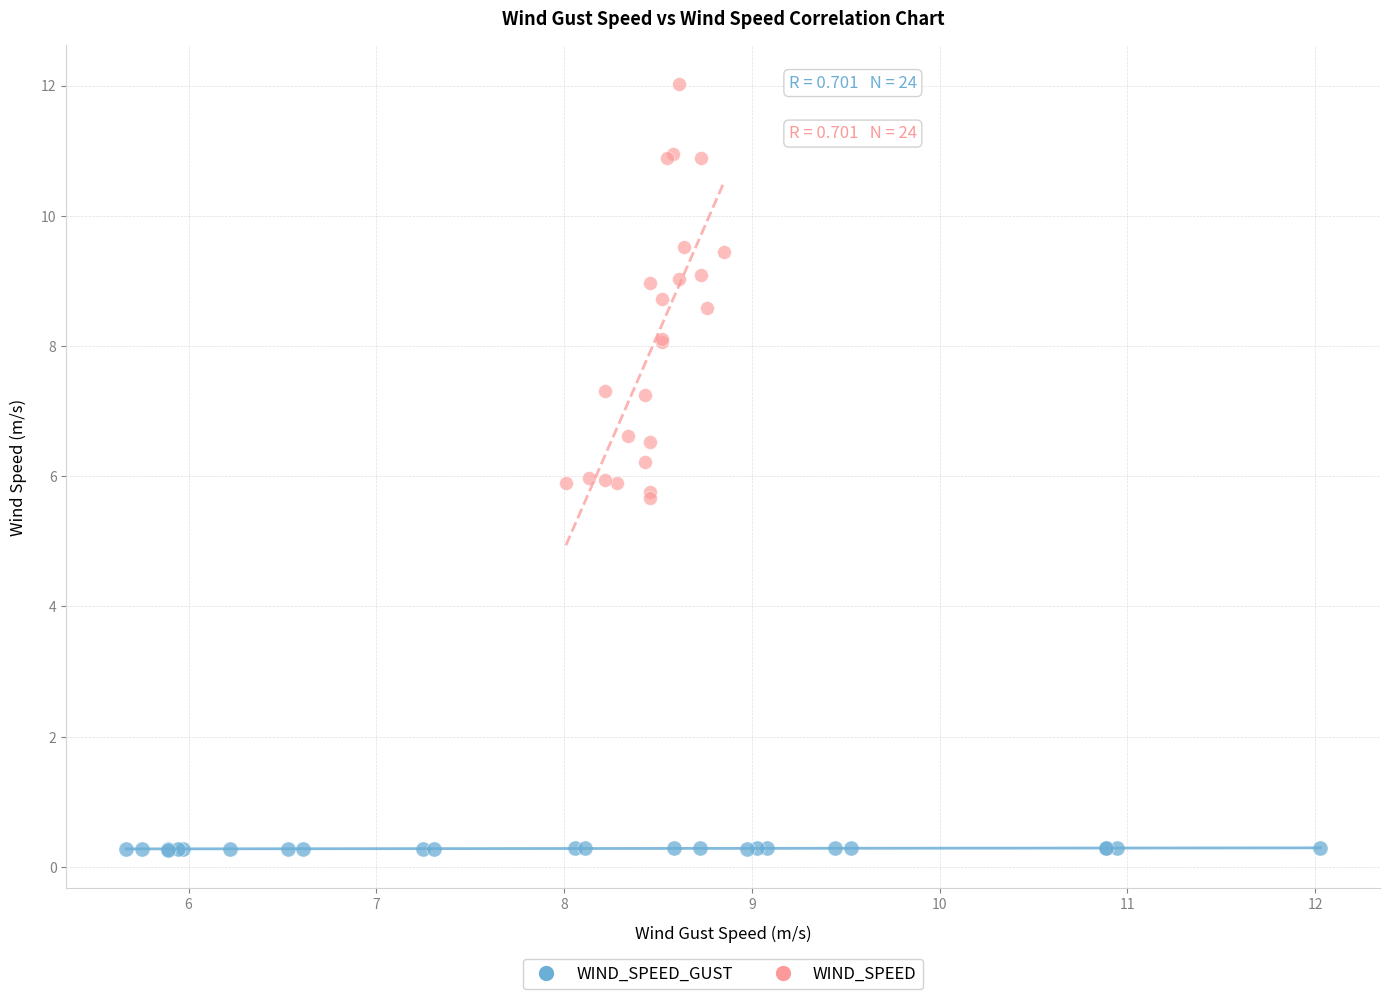

Which series reaches the minimum Y coordinate?

WIND_SPEED_GUST